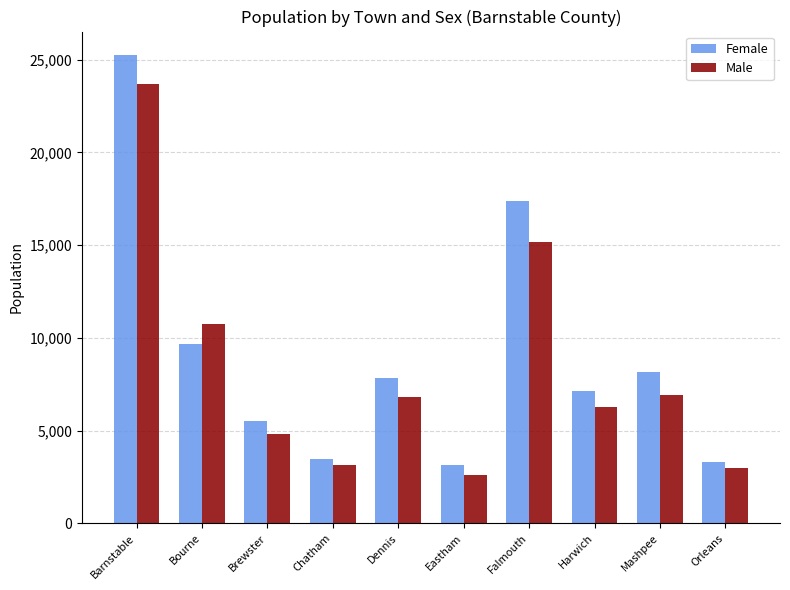

At which category is the sum across all series the highest?

Barnstable